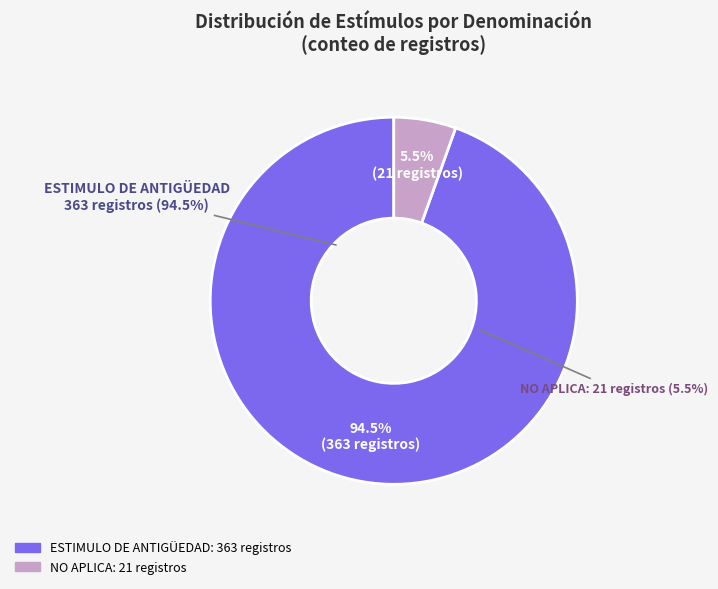

To the nearest percent, what is the combined percentage of NO APLICA and ESTIMULO DE ANTIGÜEDAD?

100%